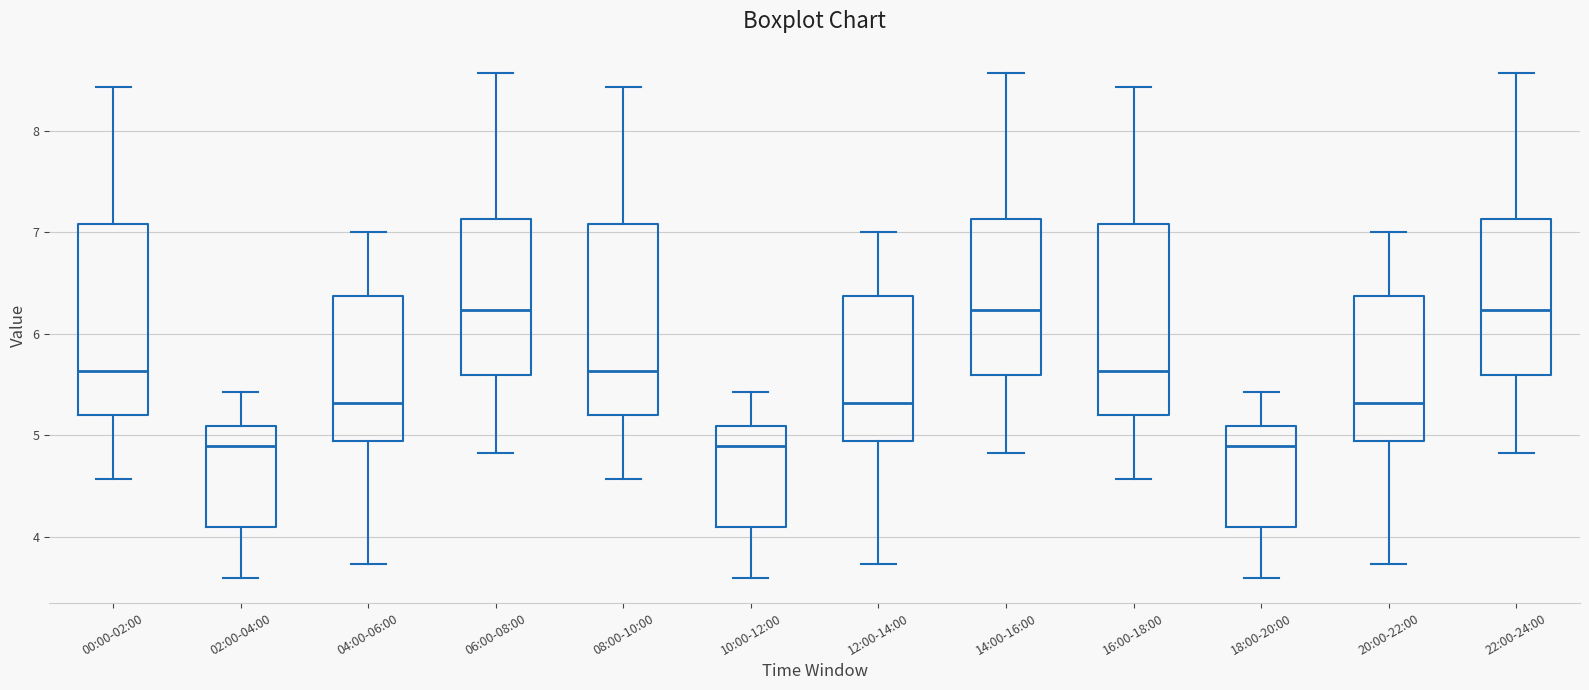

Where is the upper edge of the box for 20:00-22:00 on the y-axis? The values are not printed on the chart, so give them approximately, as read against the axis.

6.4